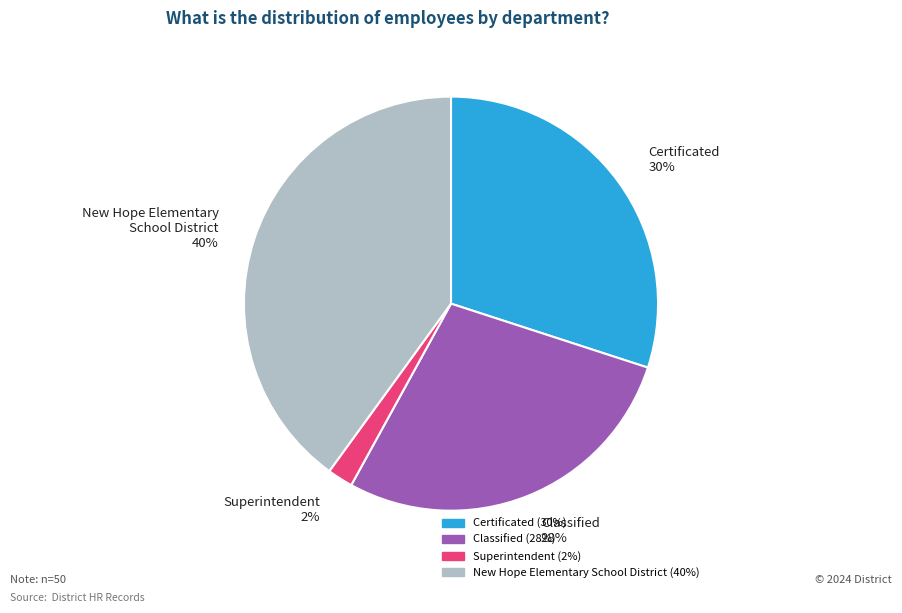

Which category has the smallest portion of the pie?

Superintendent